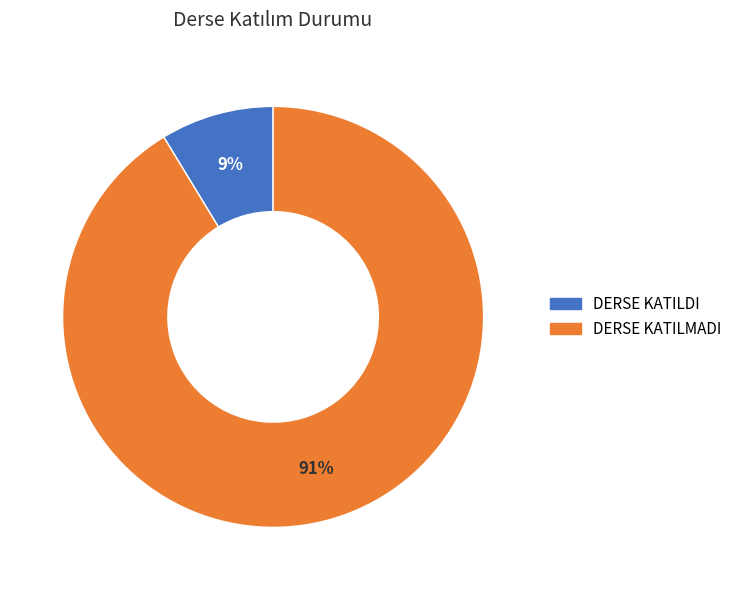

Which category has the biggest portion of the pie?

DERSE KATILMADI